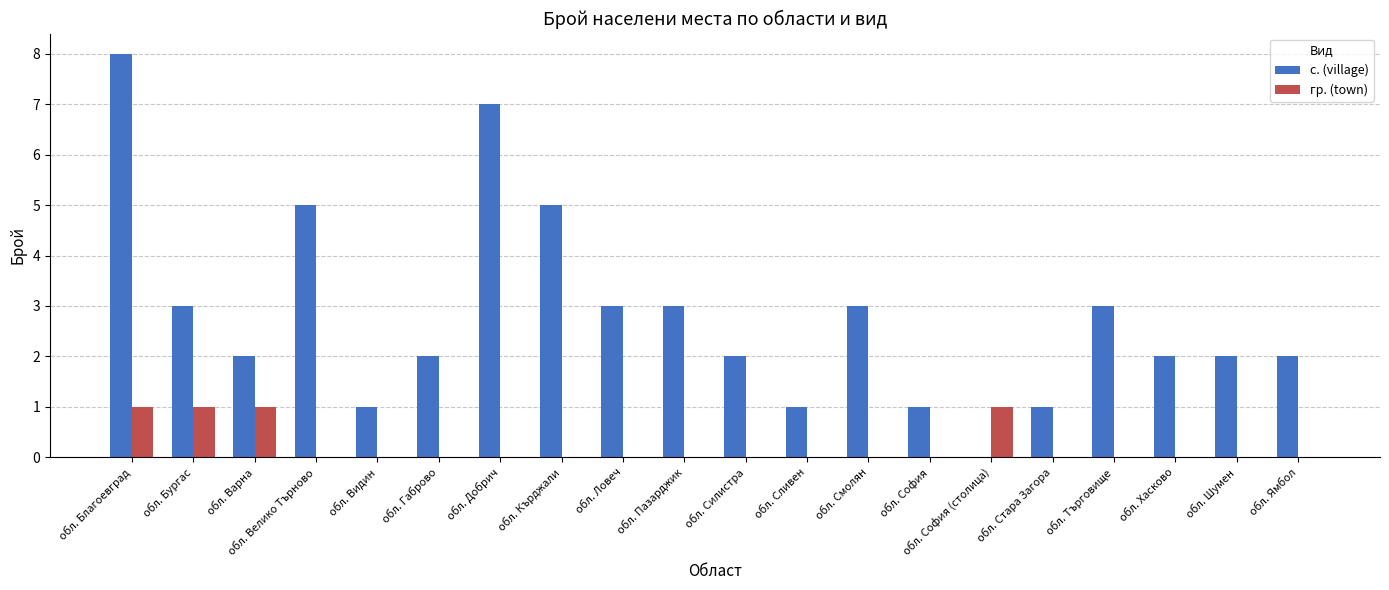

What is the sum of all гр. (town) values?

4